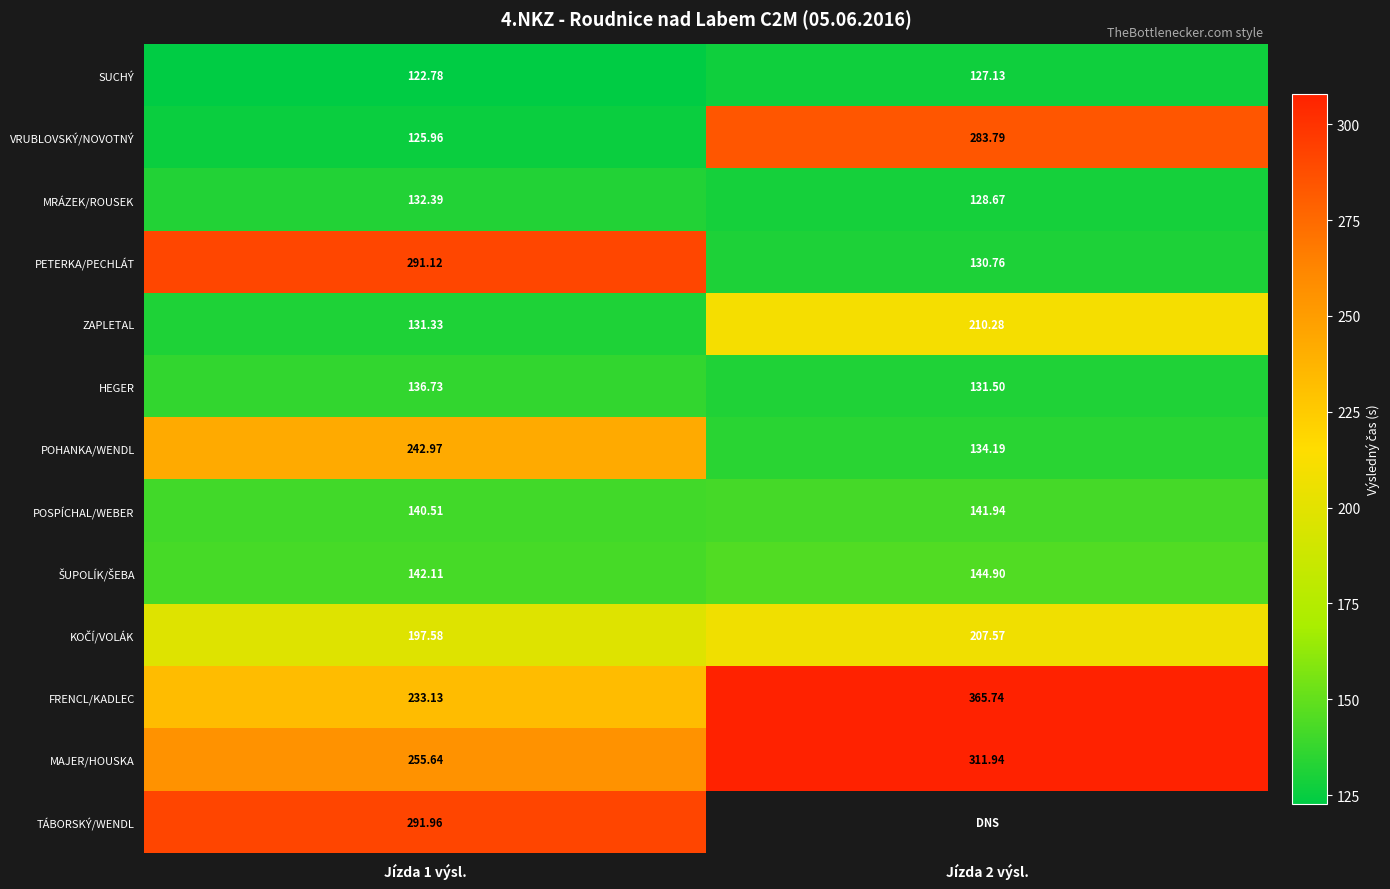

How many data points in SUCHÝ are above 127?

1